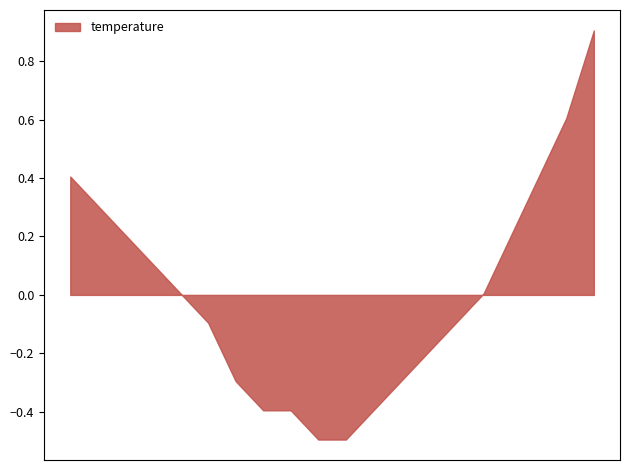

What position from the right is 05:00?

4